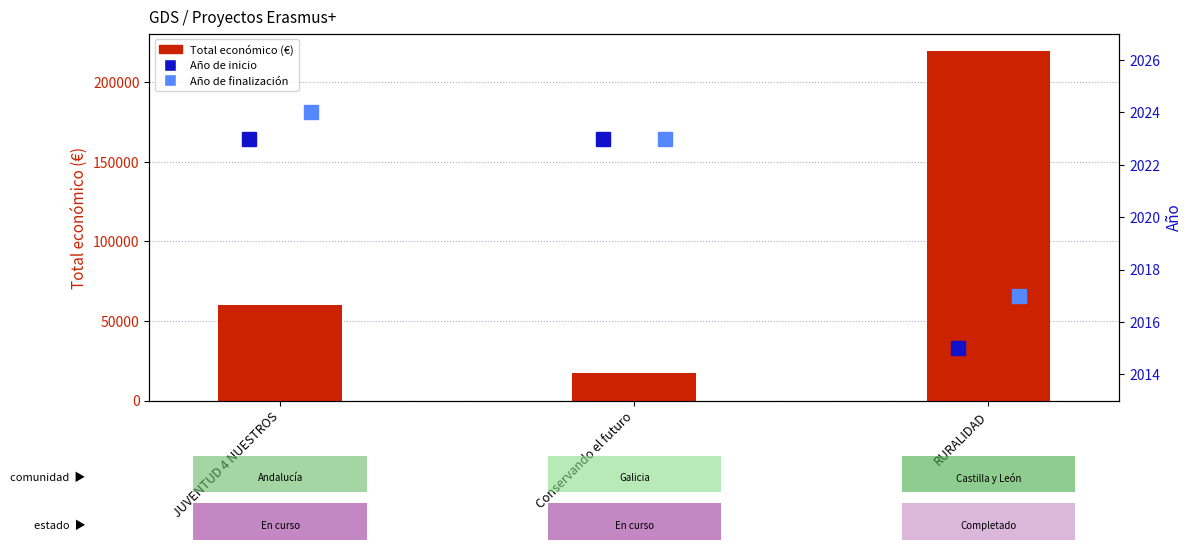

List the labels in order of Año de finalización value, largest first.

JUVENTUD 4 NUESTROS, Conservando el futuro, RURALIDAD